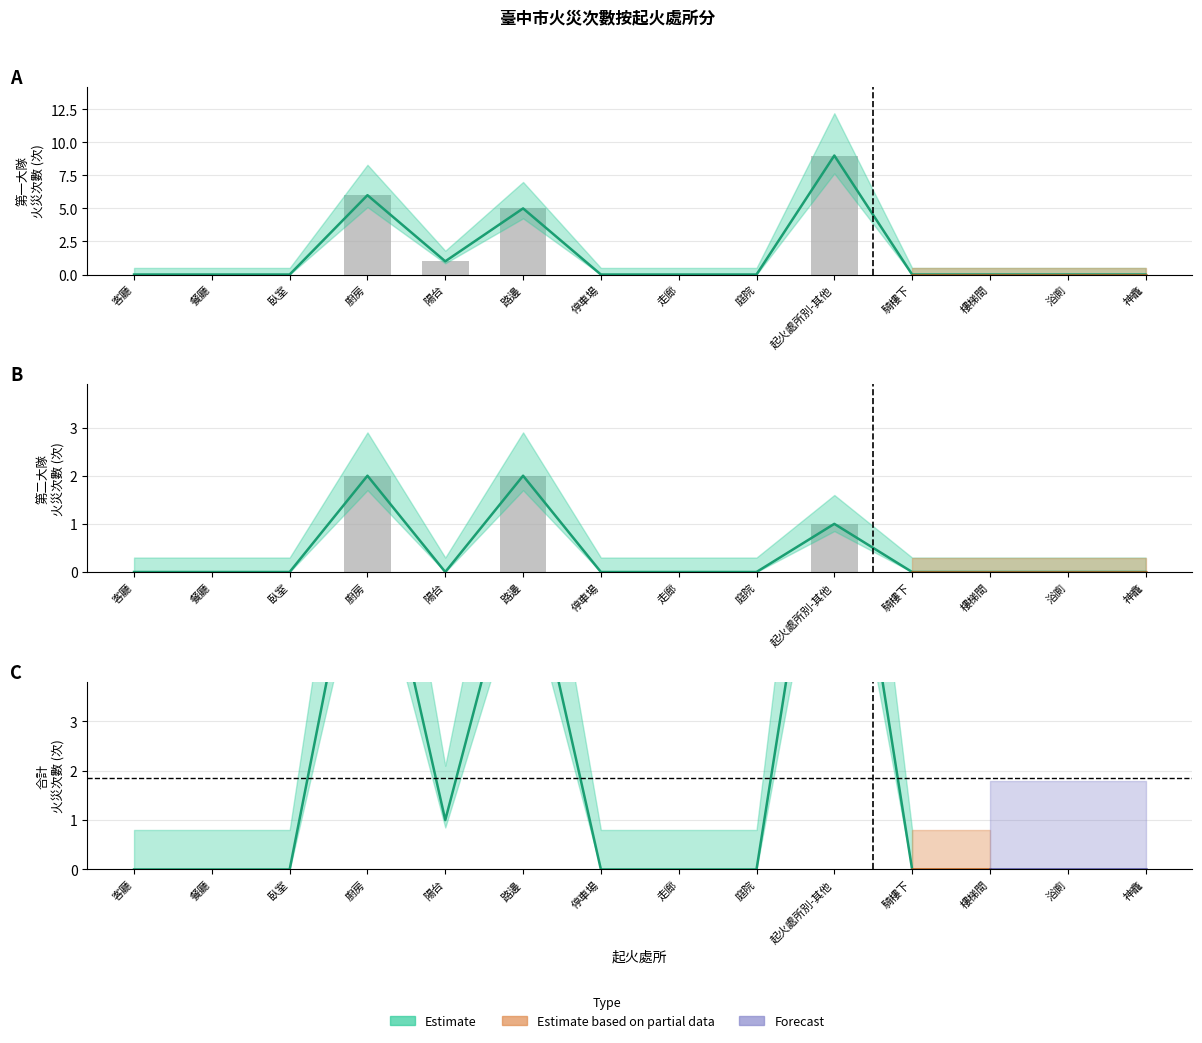

The value of 第一救災救護大隊 at 庭院 is 0. True or false?

True